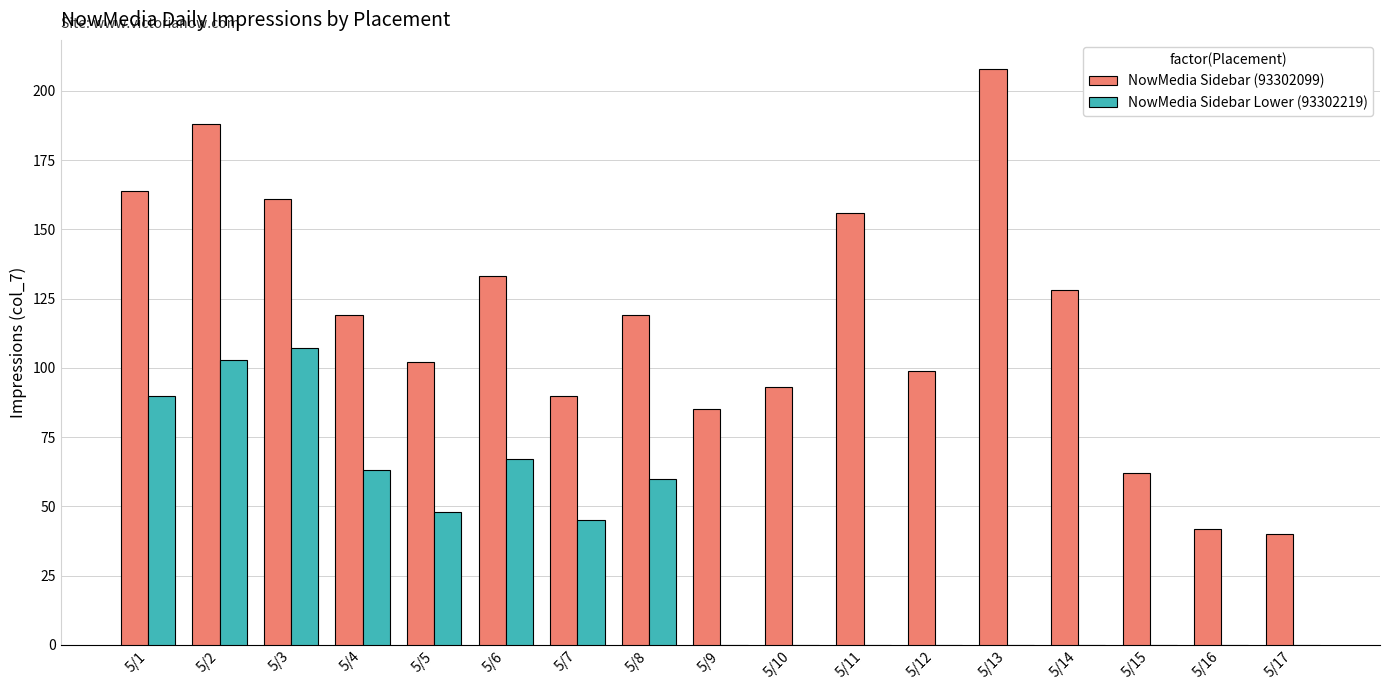

What is the sum of all NowMedia Sidebar Lower (93302219) values?

583